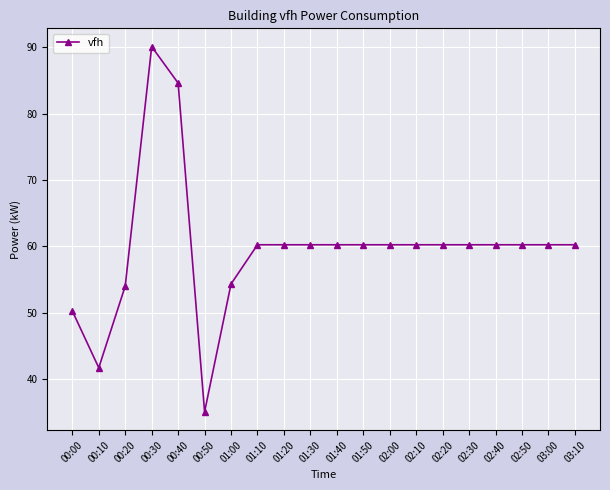

What is the difference between the second highest and minimum values?

49.5